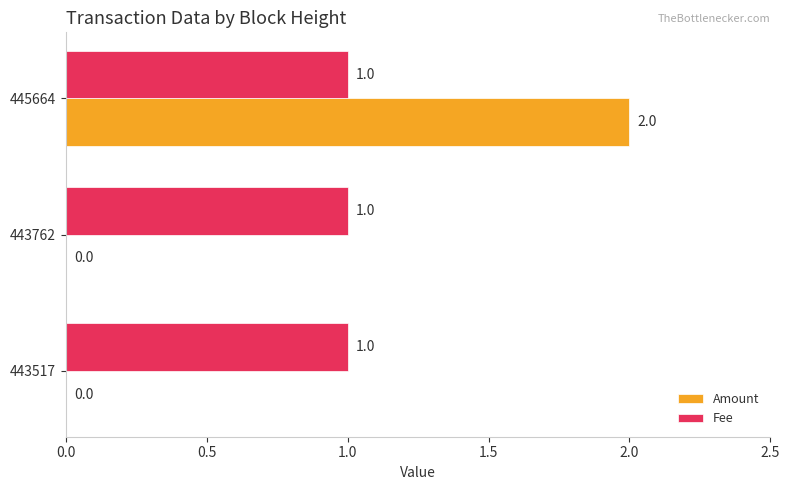

What is the total value across all series at 445664?

3